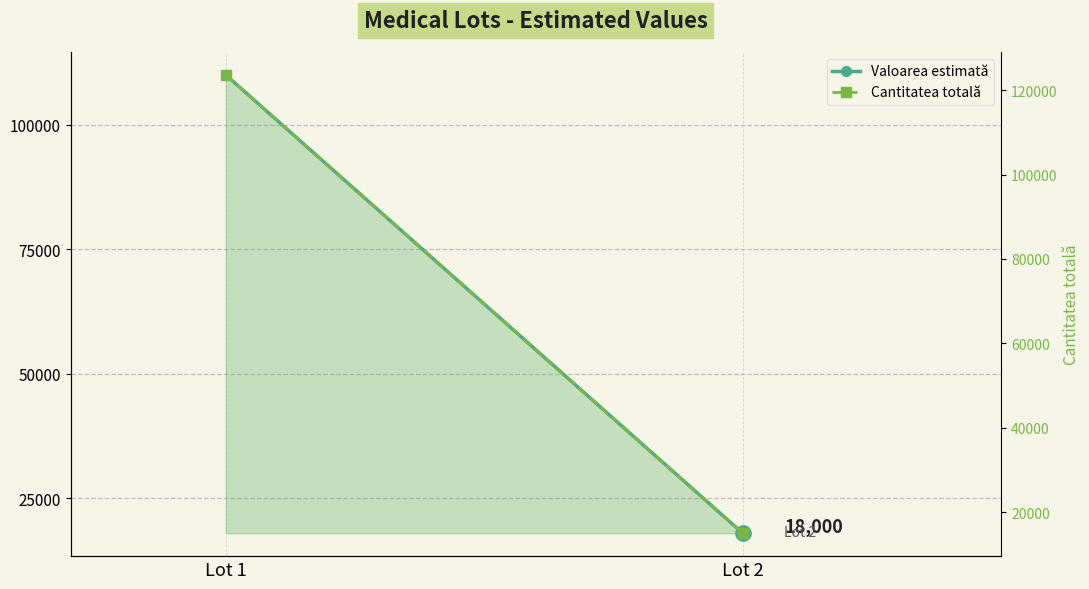

List the series in order of their overall mean, highest first.

Cantitatea totală, Valoarea estimată